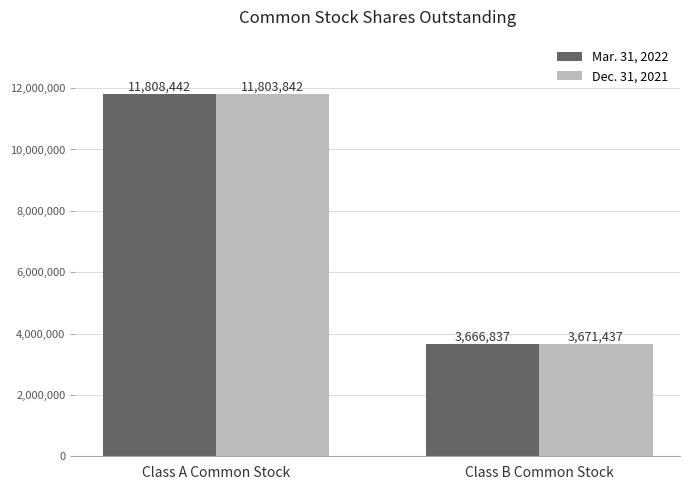

What is the label of the 1st bar from the left?

Class A Common Stock